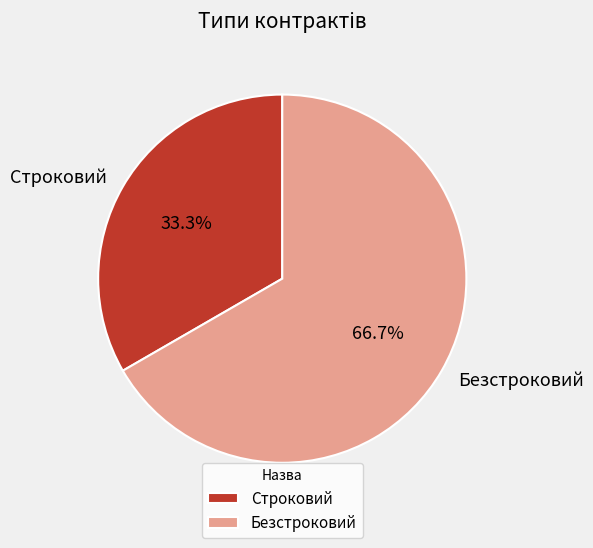

Is Строковий the majority of the pie?

No